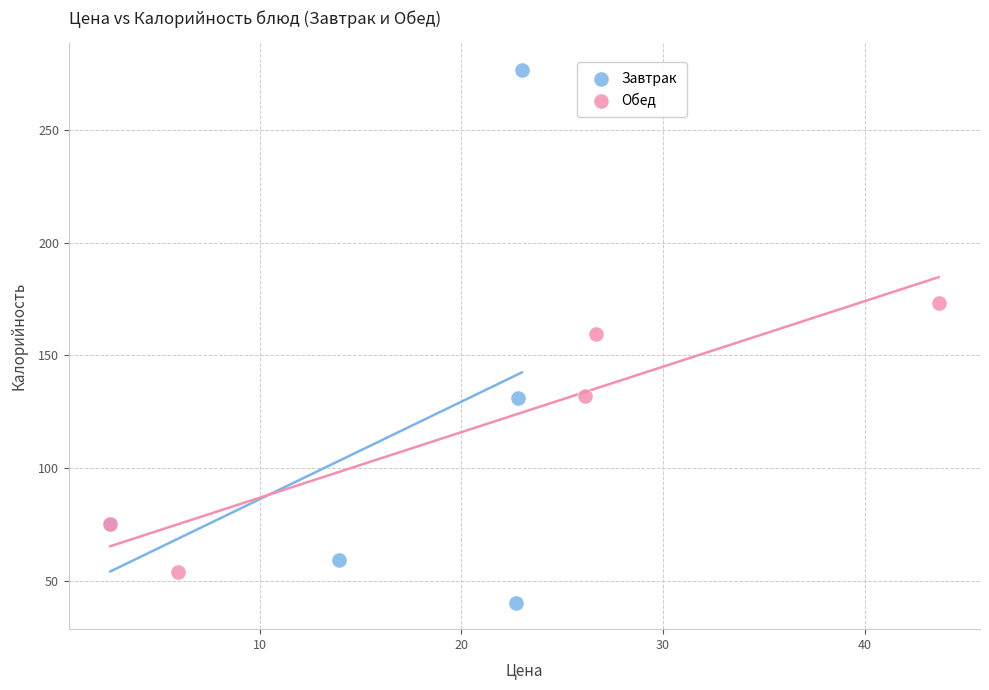

Which series reaches the minimum Y coordinate?

Завтрак